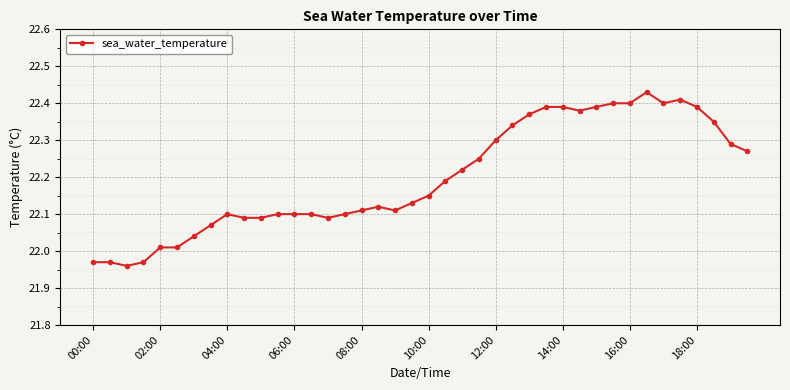

What is the sum of all values?

888.0